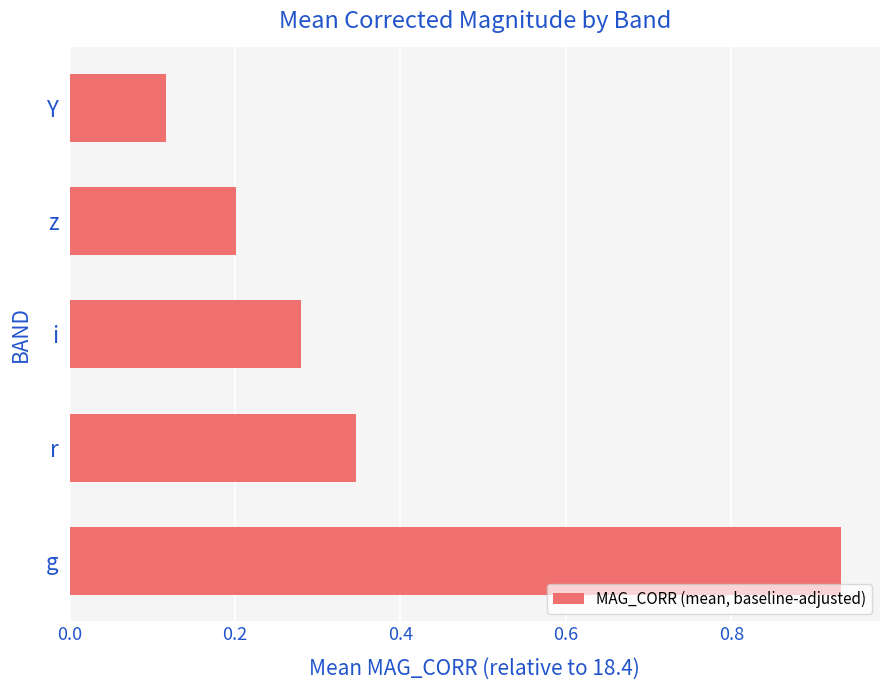

List the labels in order of value, smallest first.

Y, z, i, r, g